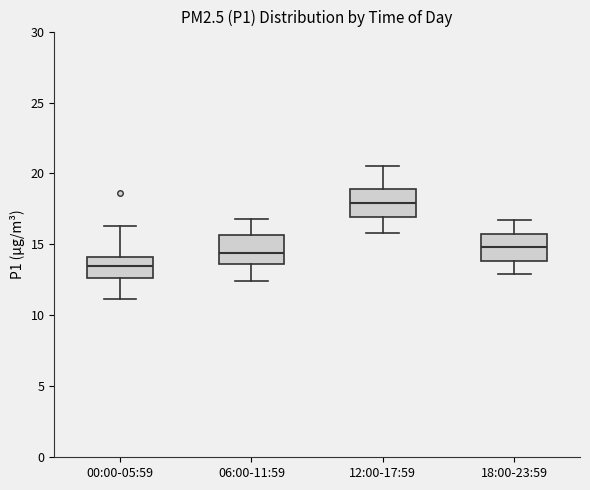

Reading left to right, read every box against the y-axis: the position of its median line, the range the box covers, and the ends of its whiskers. The values are not printed on the chart, so give them approximately, as read against the axis.

00:00-05:59: median 13.5, box 12.5 to 14.0, whiskers 11.0 to 16.5
06:00-11:59: median 14.5, box 13.5 to 15.5, whiskers 12.5 to 17.0
12:00-17:59: median 18.0, box 17.0 to 19.0, whiskers 16.0 to 20.5
18:00-23:59: median 15.0, box 14.0 to 15.5, whiskers 13.0 to 16.5